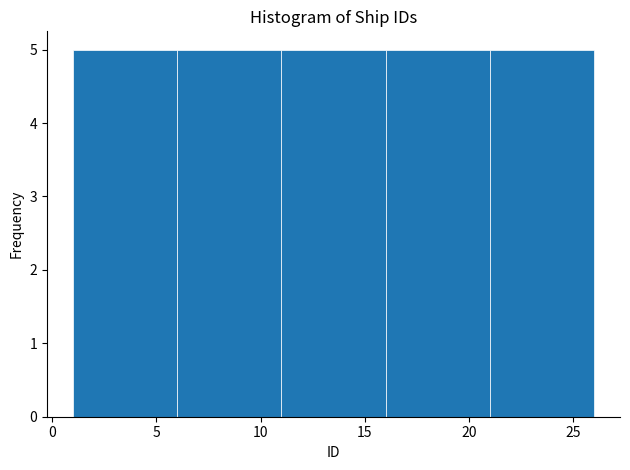

Reading left to right, list every bar in this chart as the range it spans on the x-axis followed by its height. The values are not printed on the chart, so give them approximately, as read against the axis.

1 to 6: 5
6 to 11: 5
11 to 16: 5
16 to 21: 5
21 to 26: 5